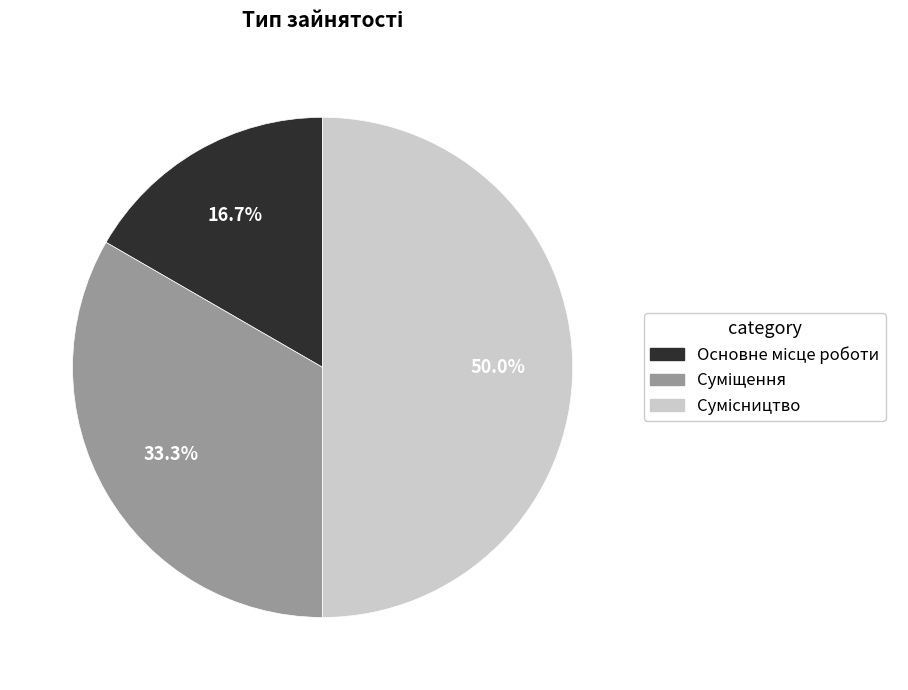

Between Суміщення and Основне місце роботи, which is larger?

Суміщення